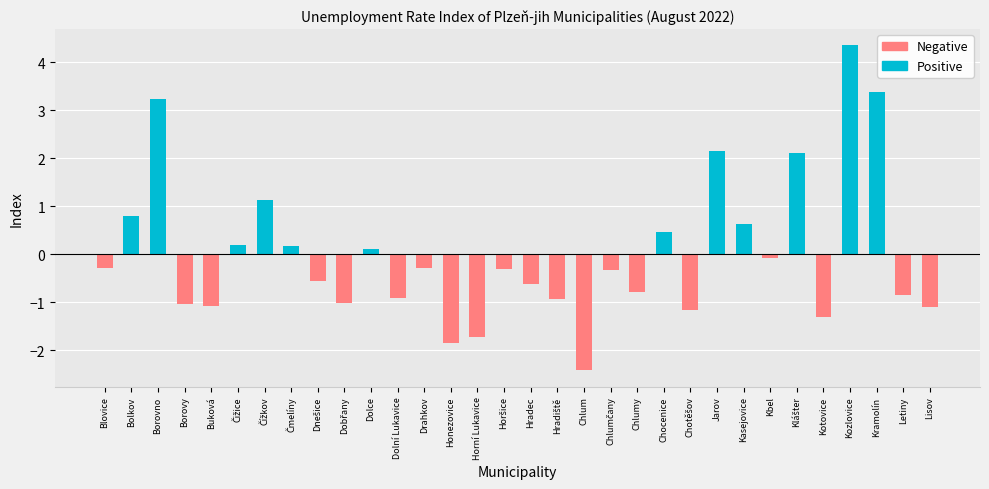

What is the value of the Positive bar at the 24th from the left?

2.2